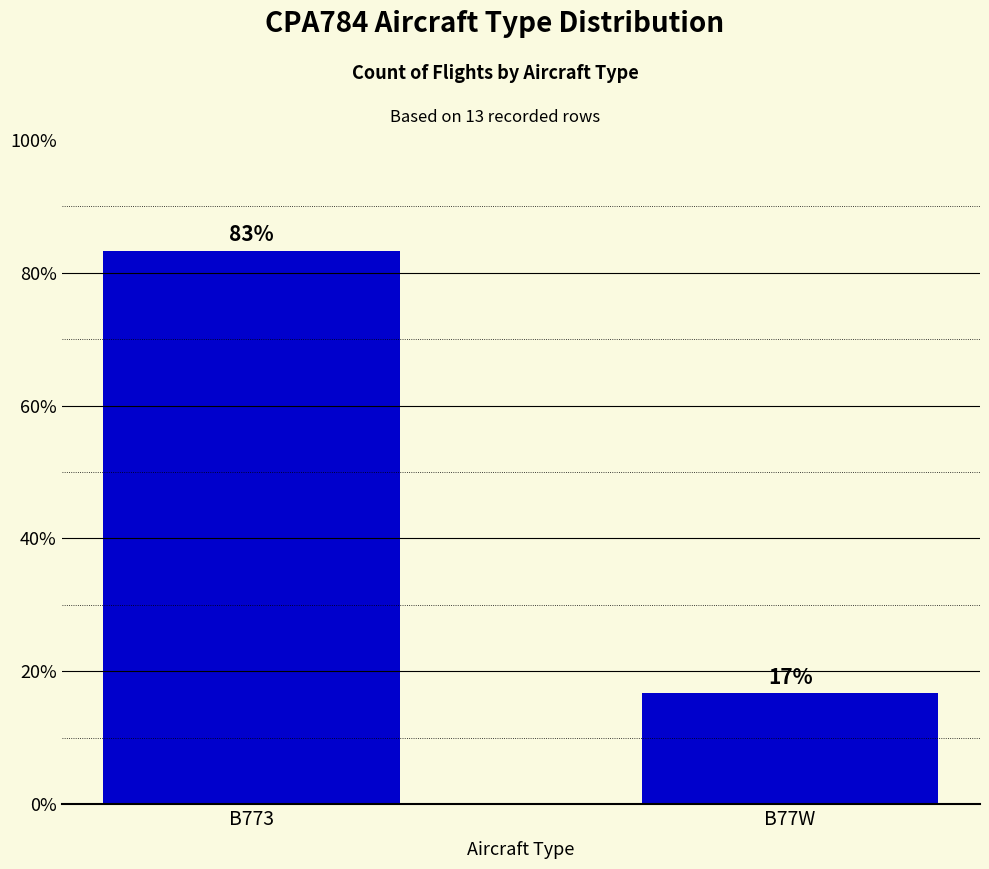

Are the bars grouped side by side (vs. stacked)?

No